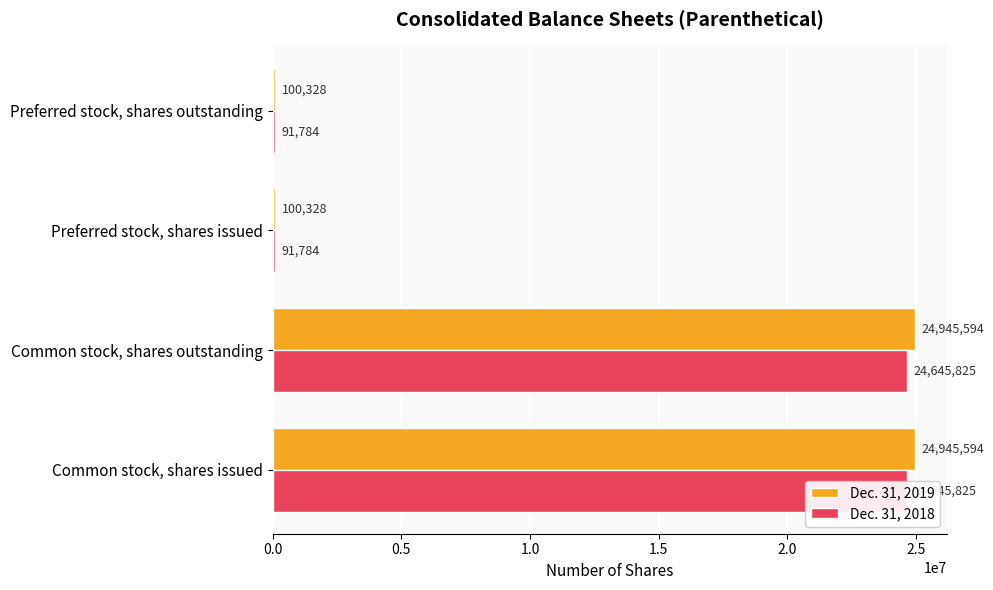

Which series has the largest range (max minus min)?

Dec. 31, 2019